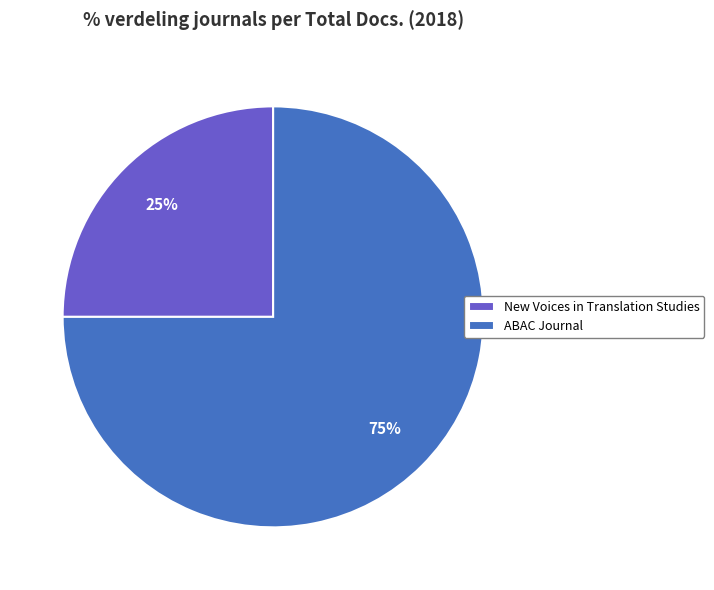

Which slice is the largest?

ABAC Journal